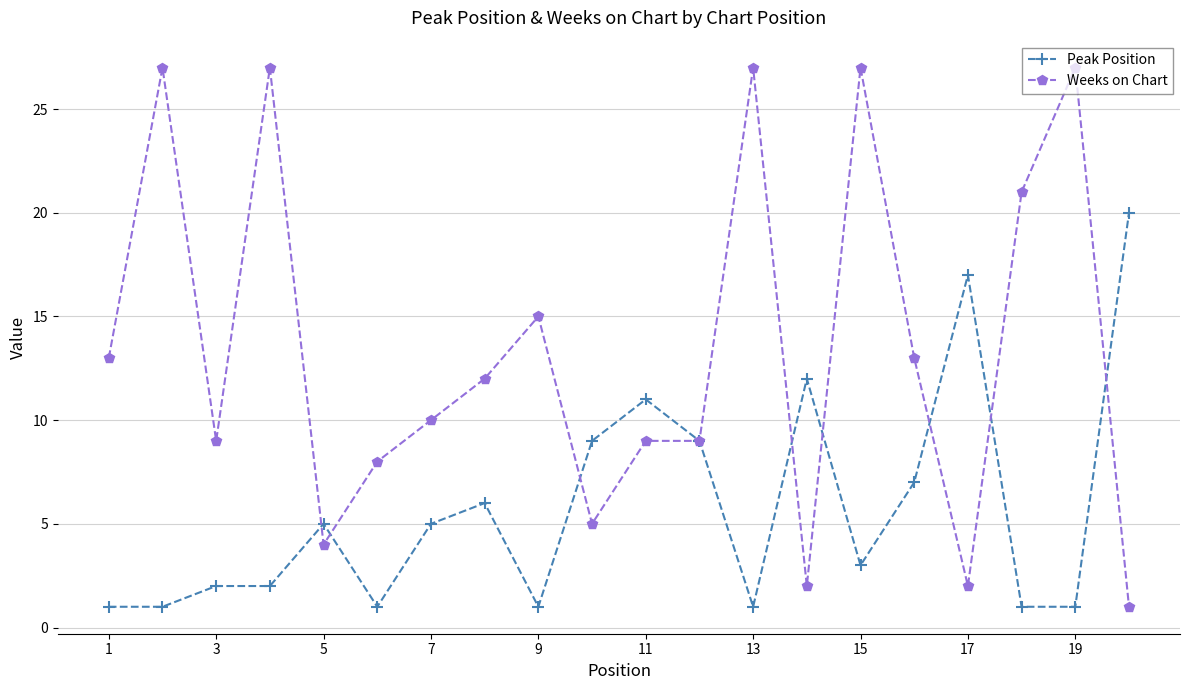

Which series has the widest spread of values?

Weeks on Chart